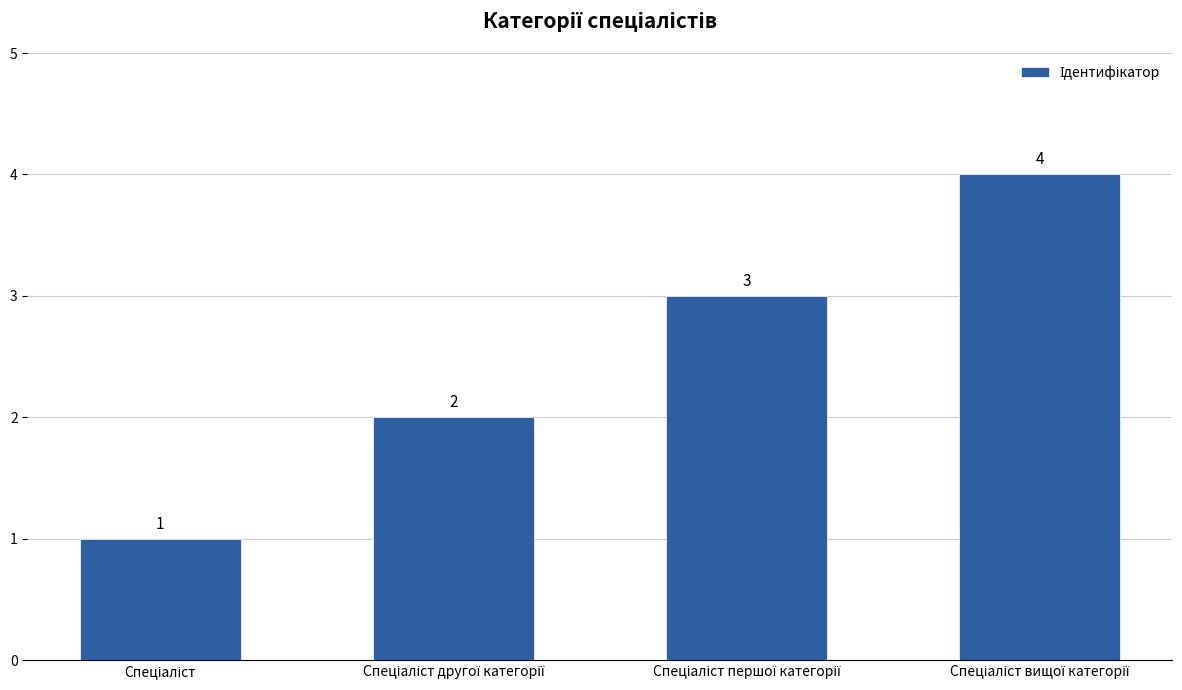

What is the greatest value displayed?

4